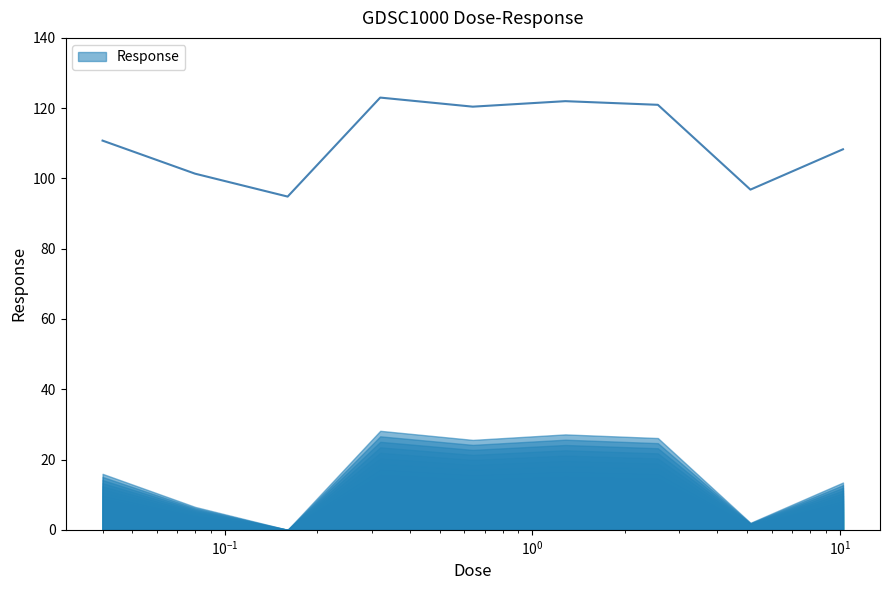

Reading left to right, extract all data points from this chart.

110.8	101.4	94.8	123.0	120.4	122.0	121.0	96.8	108.3